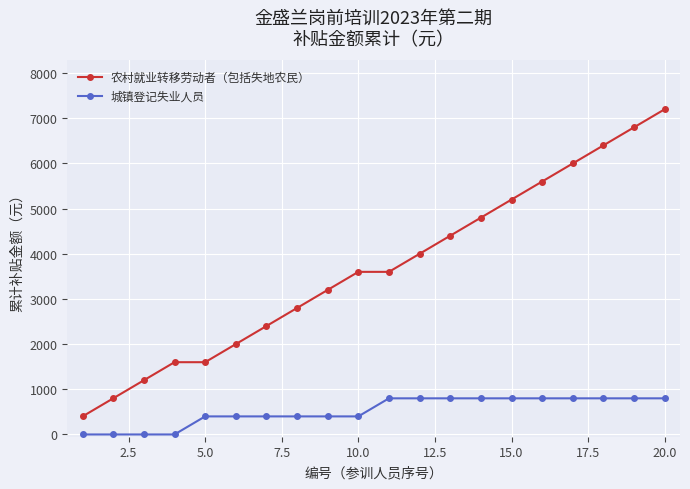

Count the 城镇登记失业人员 values in the range 400 to 800.

16